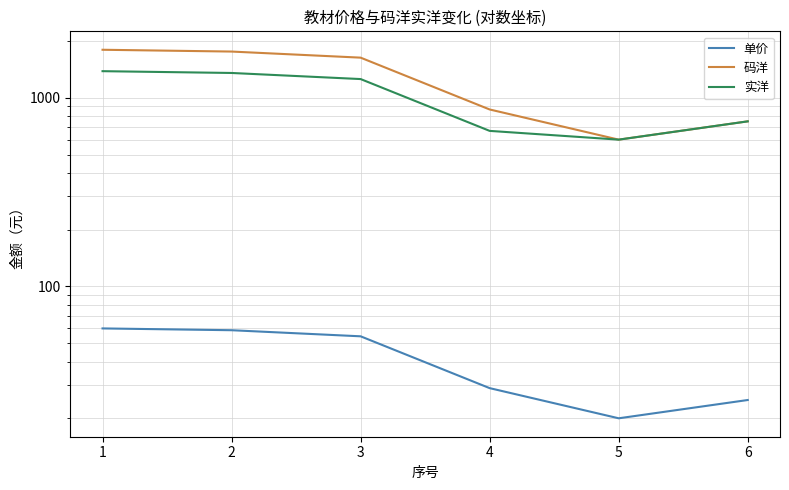

How many data points in 码洋 are above 1632?

2